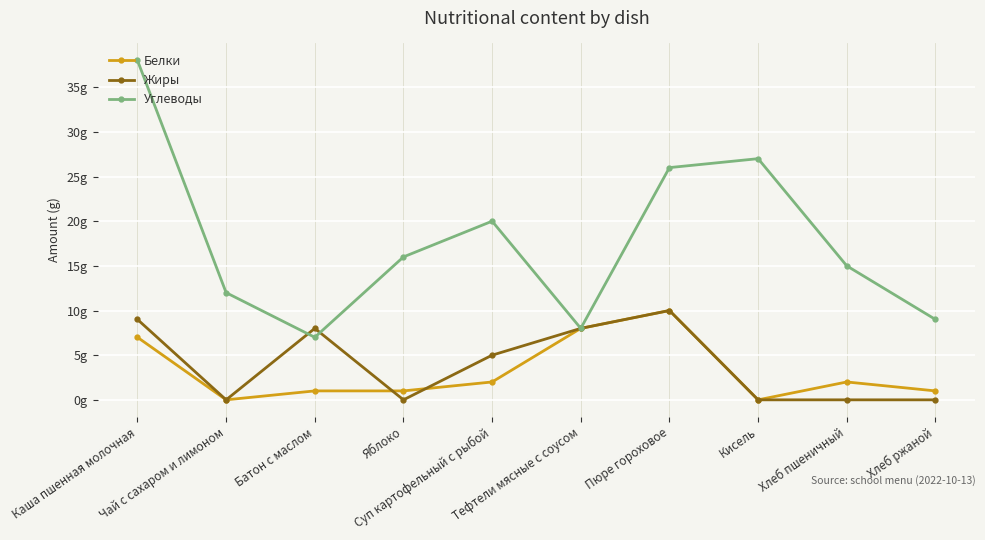

Which series has the largest total across all categories?

Углеводы